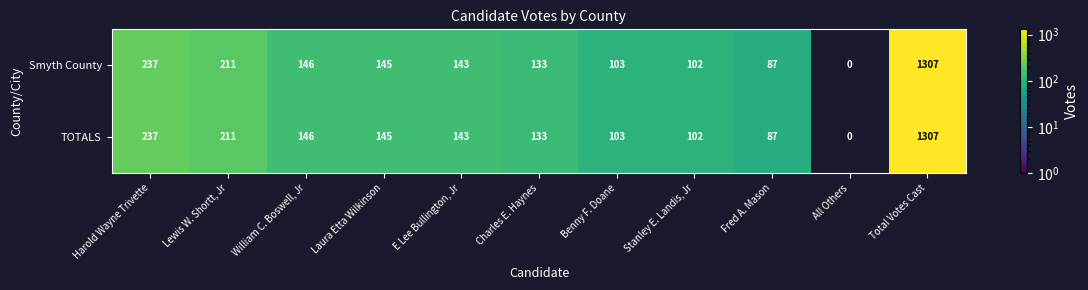

What is the maximum value shown in the chart?

1307.0